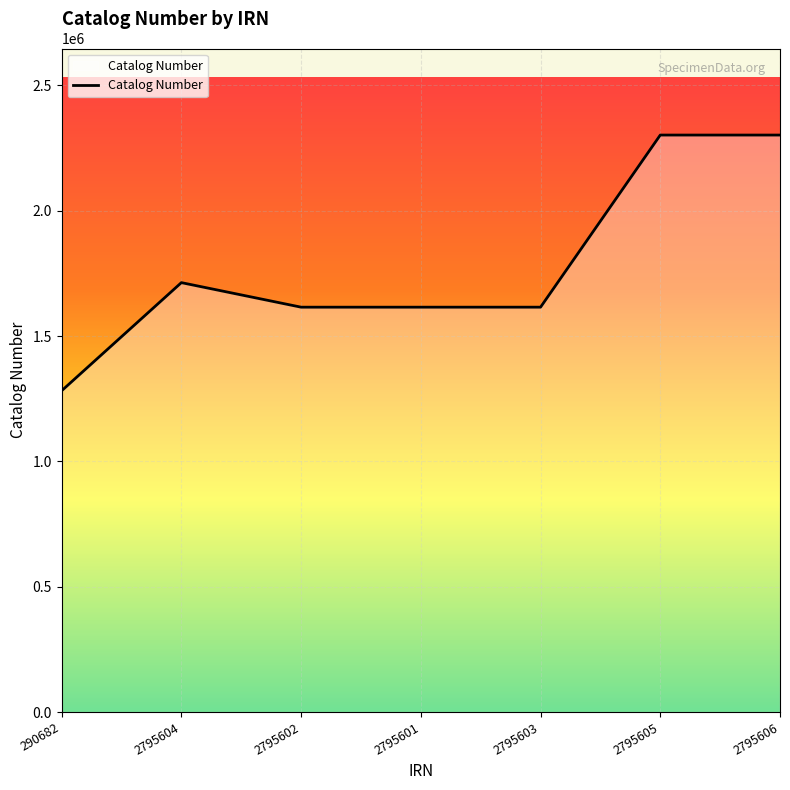

Read the value at 2795606, to the nearest 50.

2301900